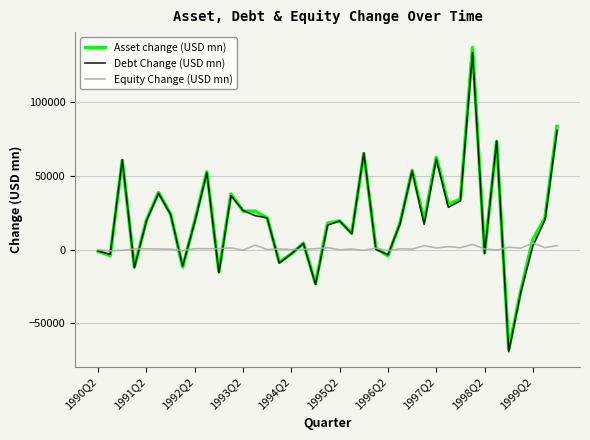

How many values in the Asset change (USD mn) series are below 19457?

19